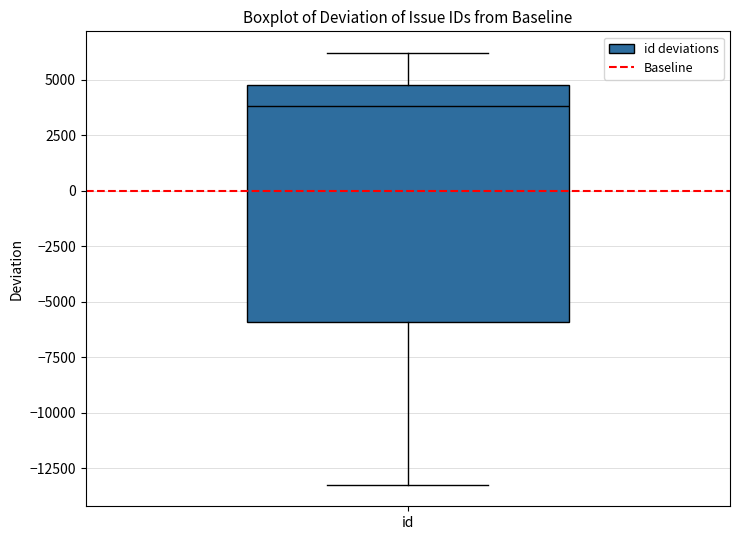

Transcribe this box plot: give where the median line is, the range the box spans, and where the two whiskers end, as read against the y-axis. The values are not printed on the chart, so give them approximately, as read against the axis.

median 4000, box -6000 to 4500, whiskers -13000 to 6000